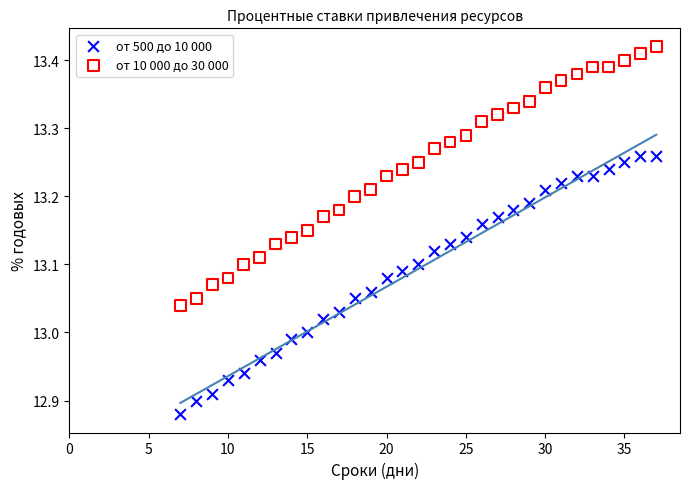

Which series reaches the maximum Y coordinate?

от 10 000 до 30 000